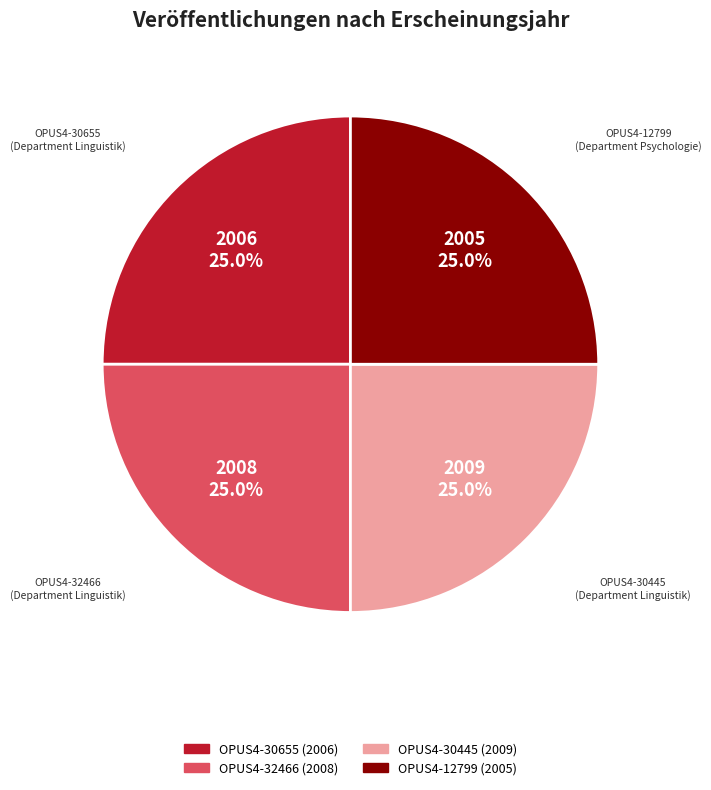

Does any single category account for the majority?

No